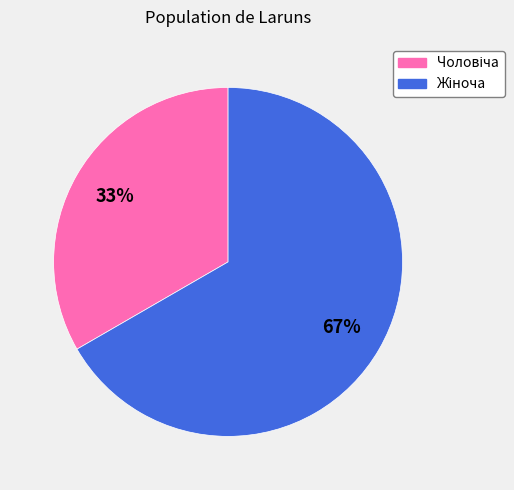

To the nearest percent, what is the average slice percentage?

50%